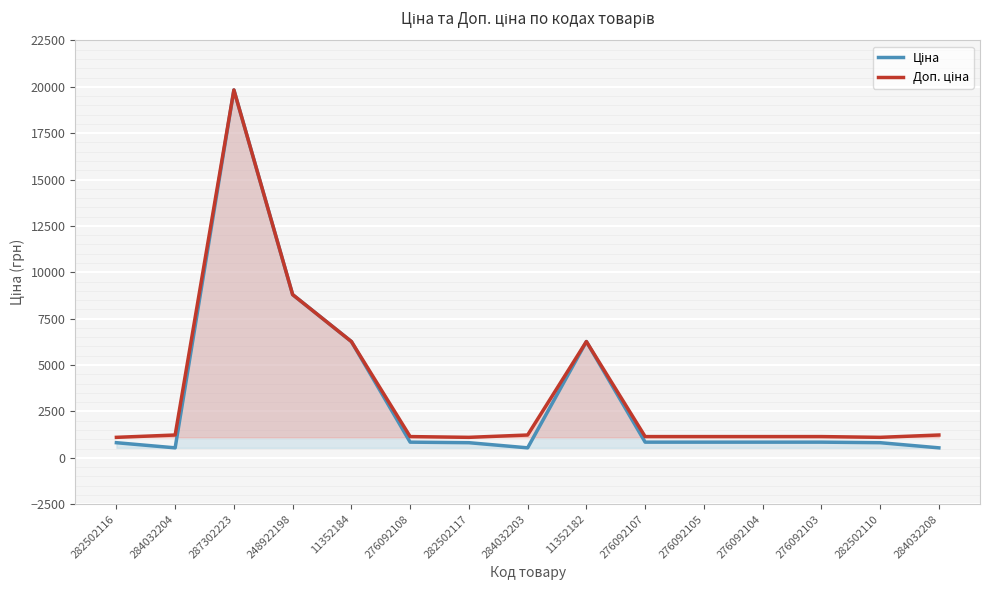

At 287302223, list the series in order from smallest to largest.

Ціна, Доп. ціна